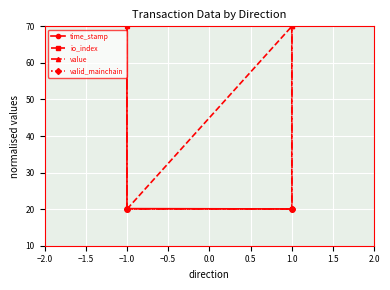

What is the spread (max minus min) of values at 1.0?

50.0